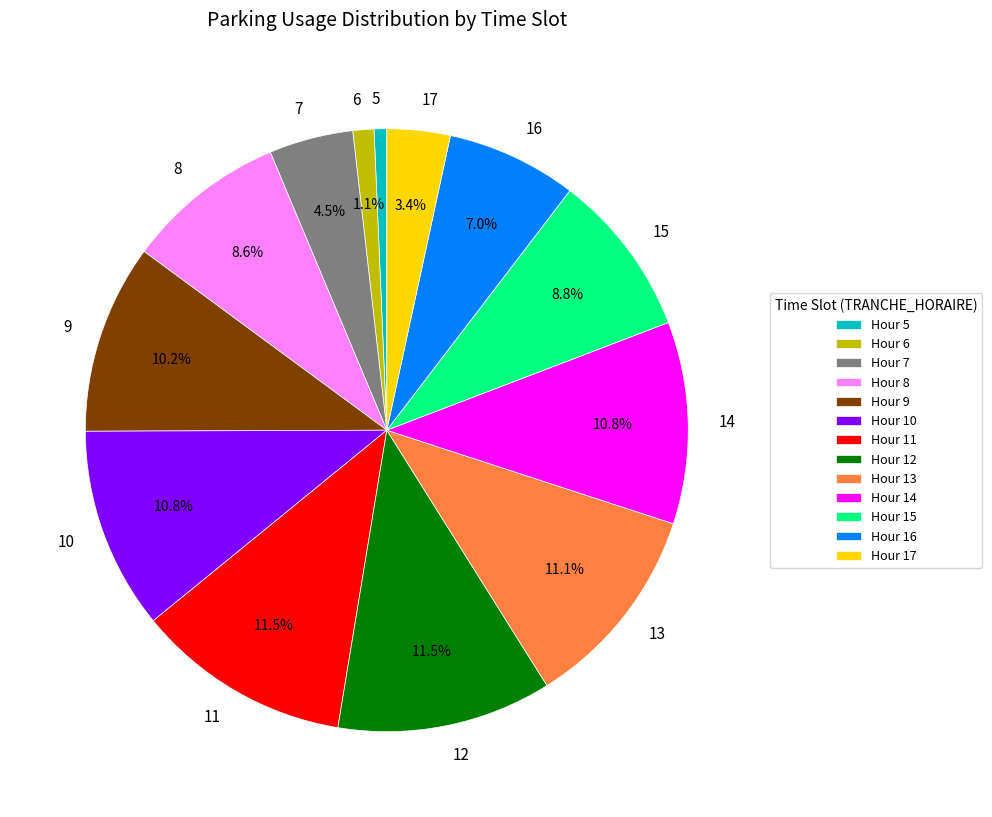

Between Hour 7 and Hour 9, which is larger?

Hour 9